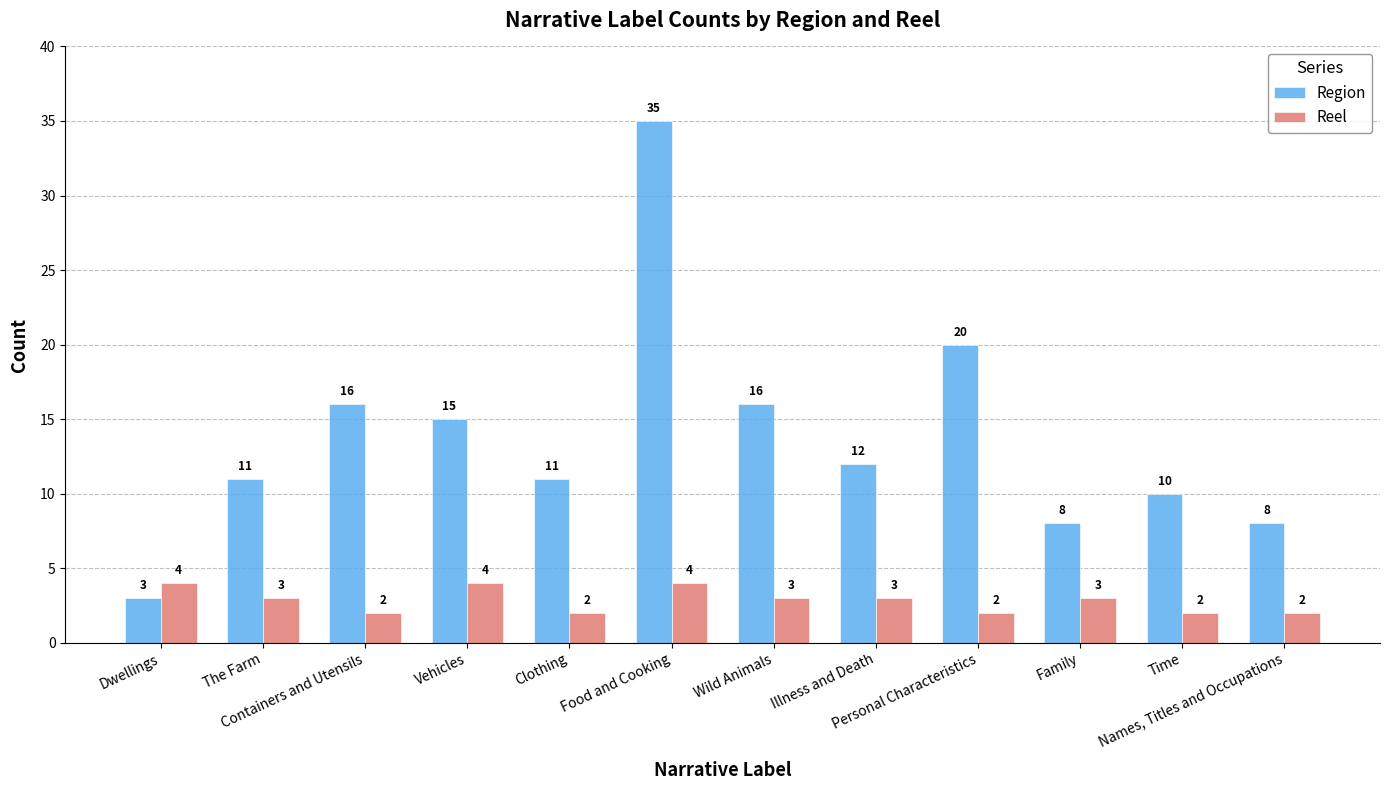

What is the spread (max minus min) of values at Time?

8